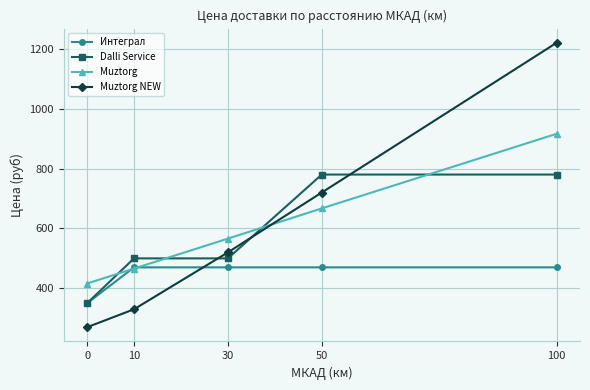

At which label does Muztorg reach its peak?

100